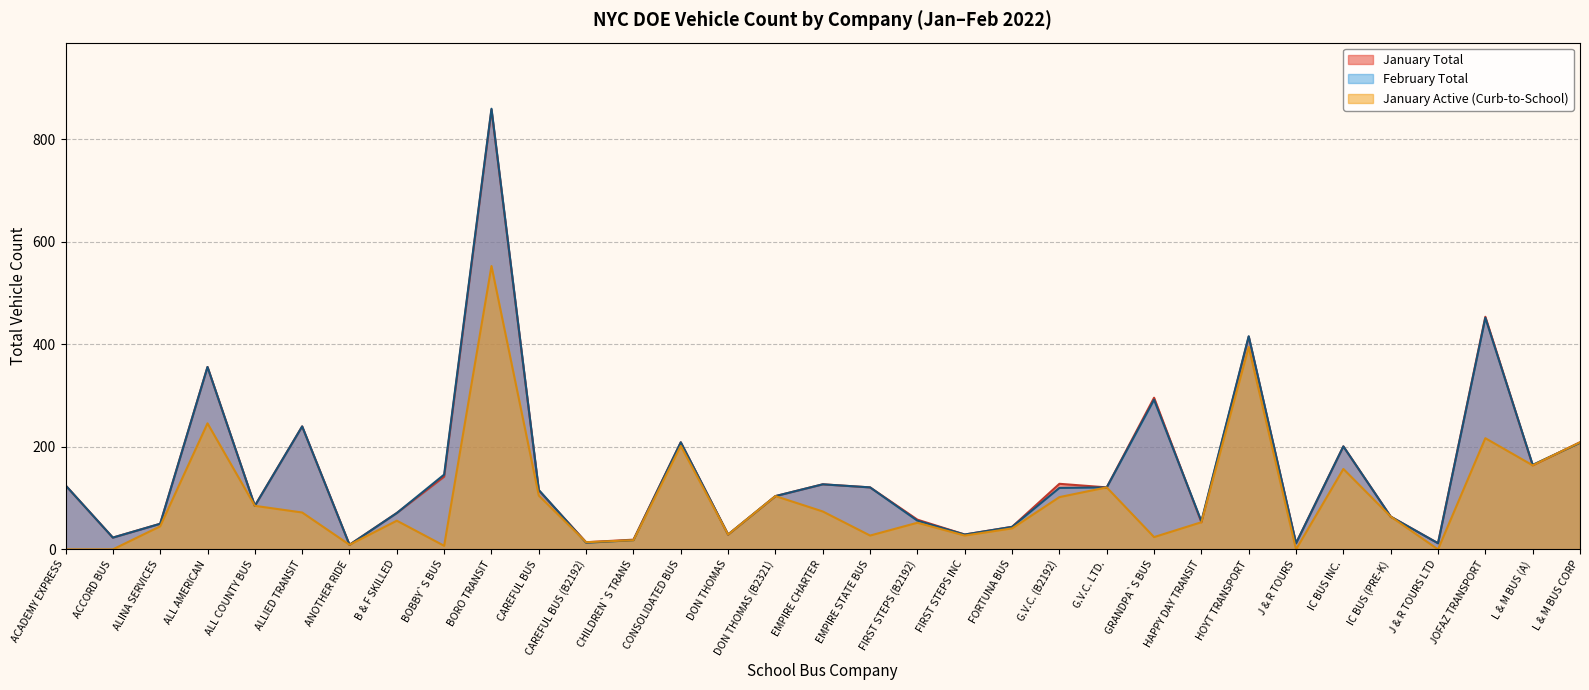

Which category has the lowest value in the January Total series?

ANOTHER RIDE